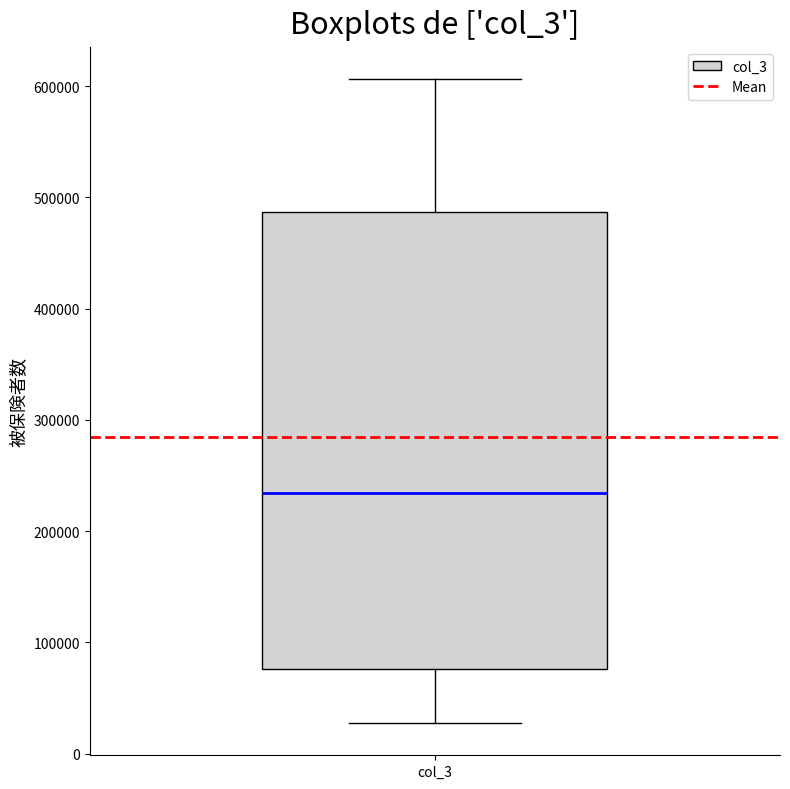

Where does the lower whisker of the box for col_3 end on the y-axis? The values are not printed on the chart, so give them approximately, as read against the axis.

30000